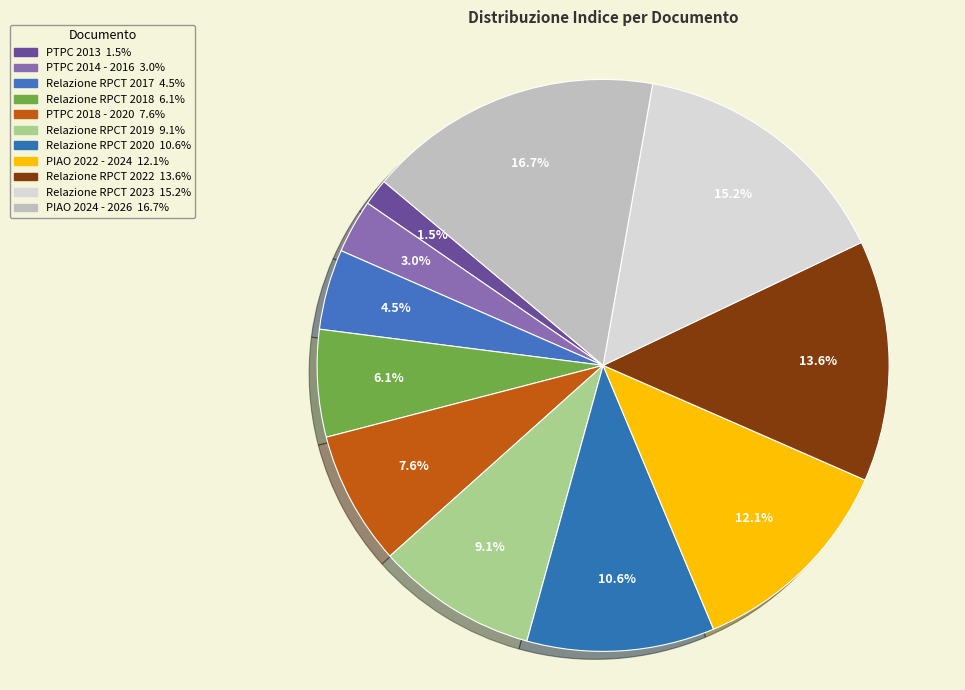

Rank the categories by value from lowest to highest.

PTPC 2013, PTPC 2014 - 2016, Relazione RPCT 2017, Relazione RPCT 2018, PTPC 2018 - 2020, Relazione RPCT 2019, Relazione RPCT 2020, PIAO 2022 - 2024, Relazione RPCT 2022, Relazione RPCT 2023, PIAO 2024 - 2026